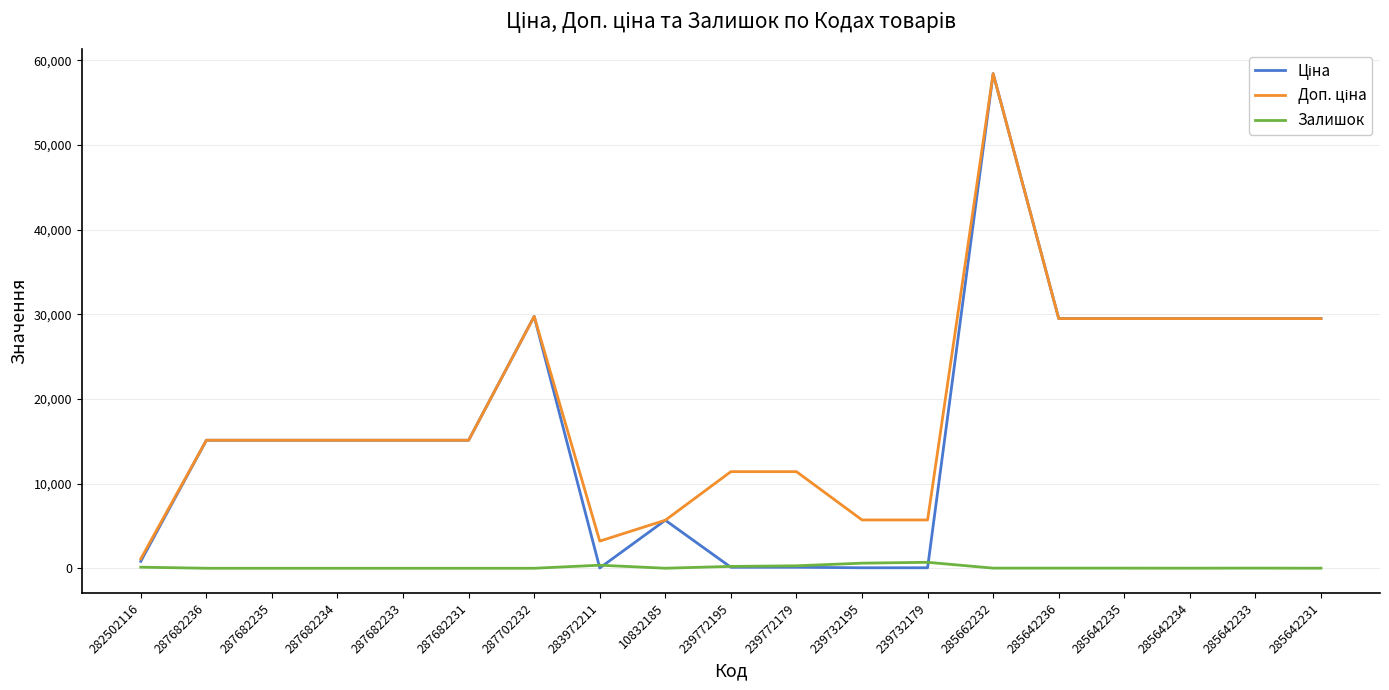

Which category has the highest value across all series?

285662232